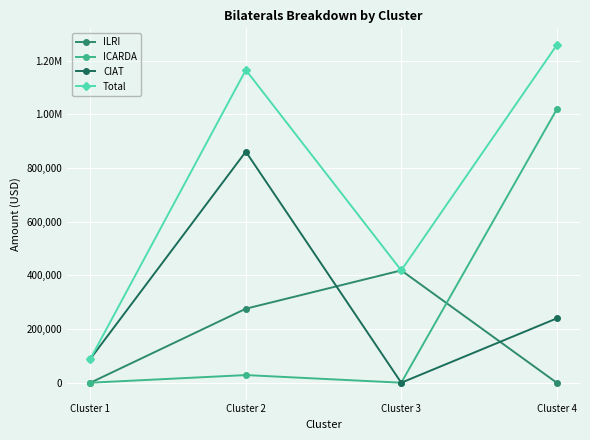

What are all the series names shown in the legend?

ILRI, ICARDA, CIAT, Total